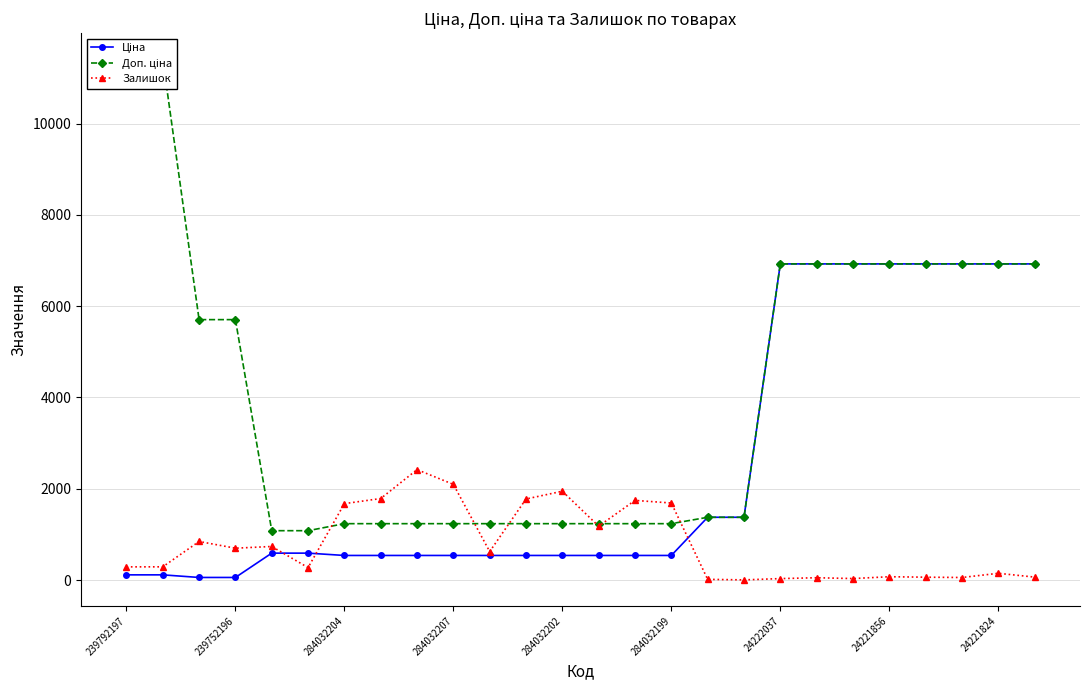

What is the difference between the highest and lowest values at 11?

1237.0